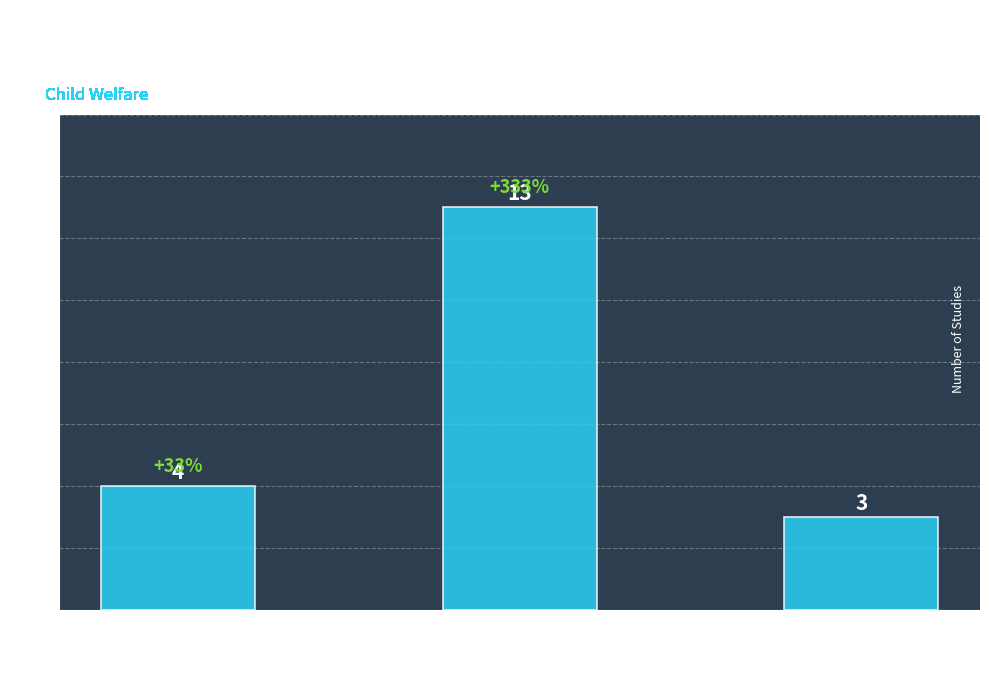

True or false: the data shows 3 at Attachment and
Biobehavioral
Catch-Up.

False